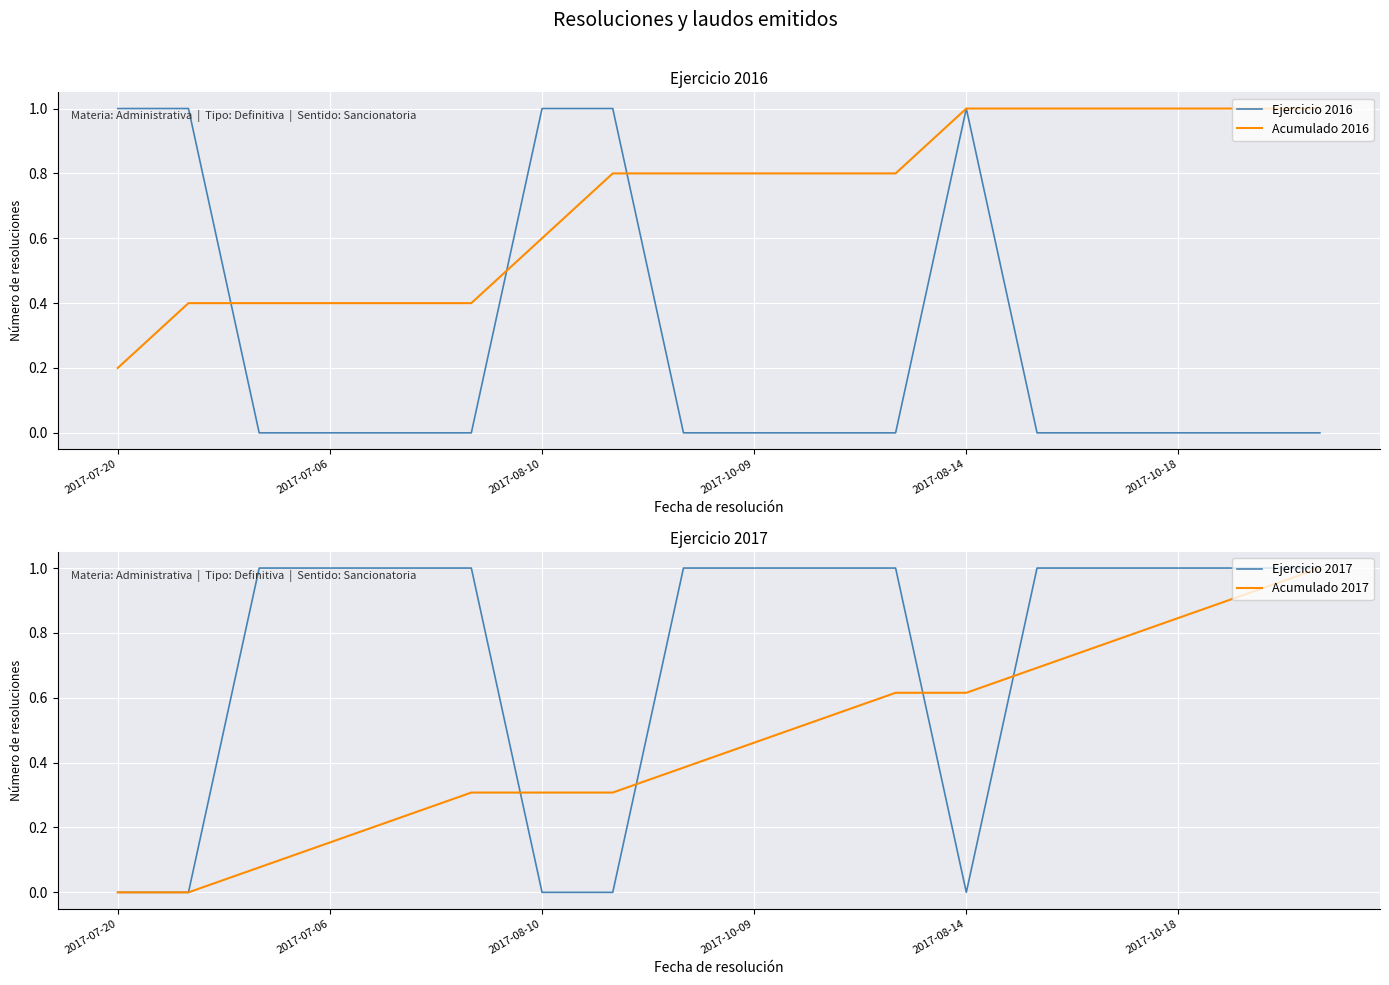

What are all the series names shown in the legend?

Ejercicio 2016, Acumulado 2016, Ejercicio 2017, Acumulado 2017